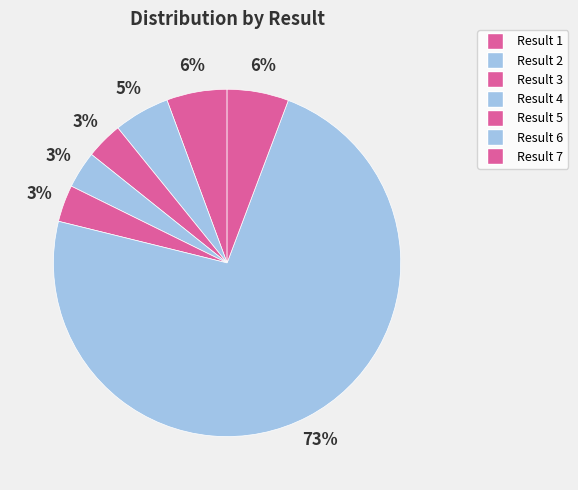

How many segments does this pie chart have?

7